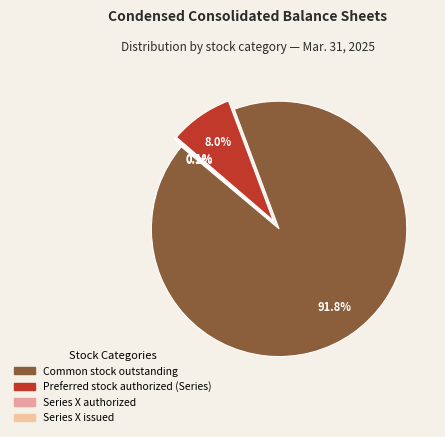

The Series X issued slice represents 1% of the pie. True or false?

False